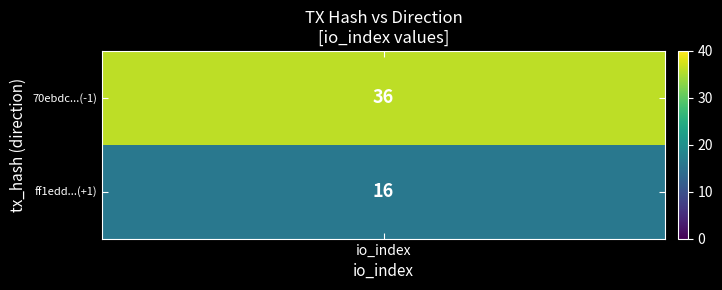

Rank the series at io_index from lowest to highest value.

ff1eddff4cb43b87aa7949c9666a5550ea815db, 70ebdc885a1768c9134acb33626fa76b8b997d2